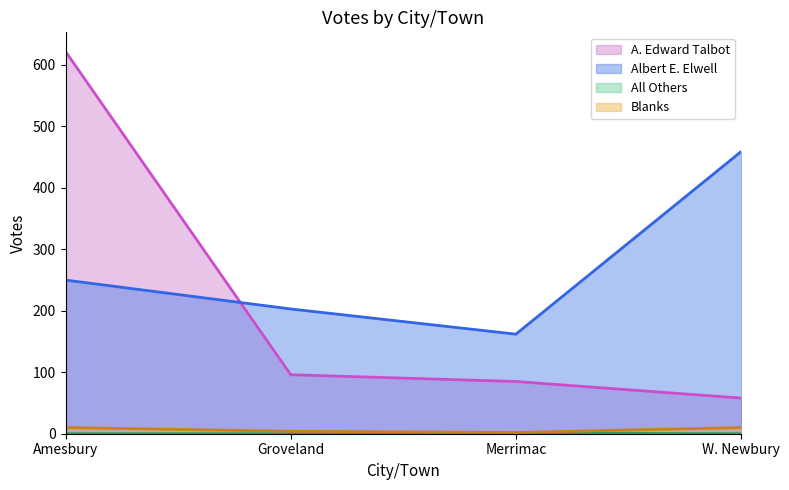

Which series has the largest range (max minus min)?

A. Edward Talbot